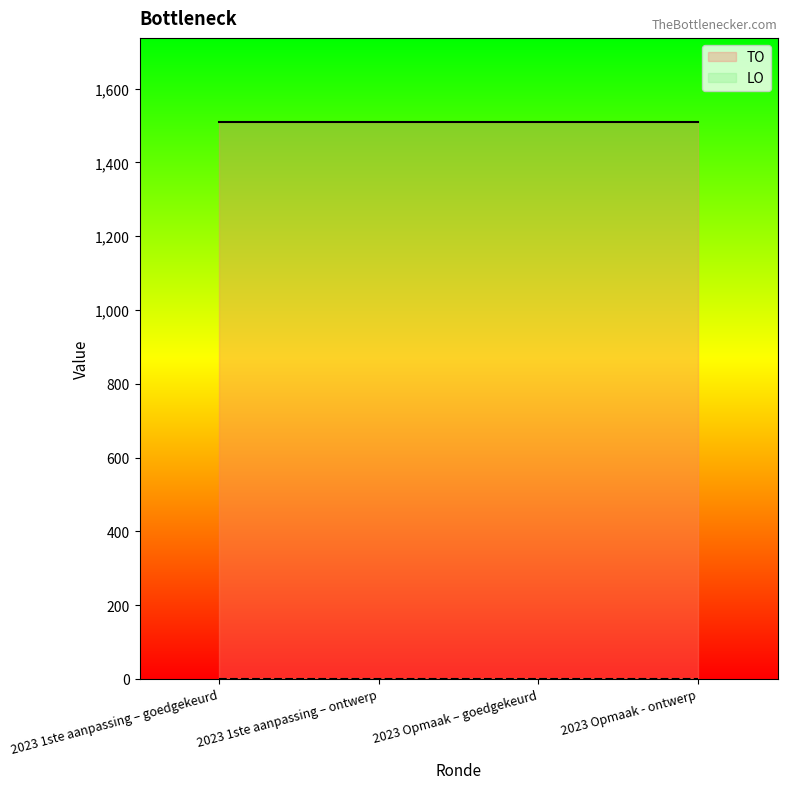

Which has a higher value, 2023 1ste aanpassing – ontwerp or 2023 1ste aanpassing – goedgekeurd?

2023 1ste aanpassing – ontwerp